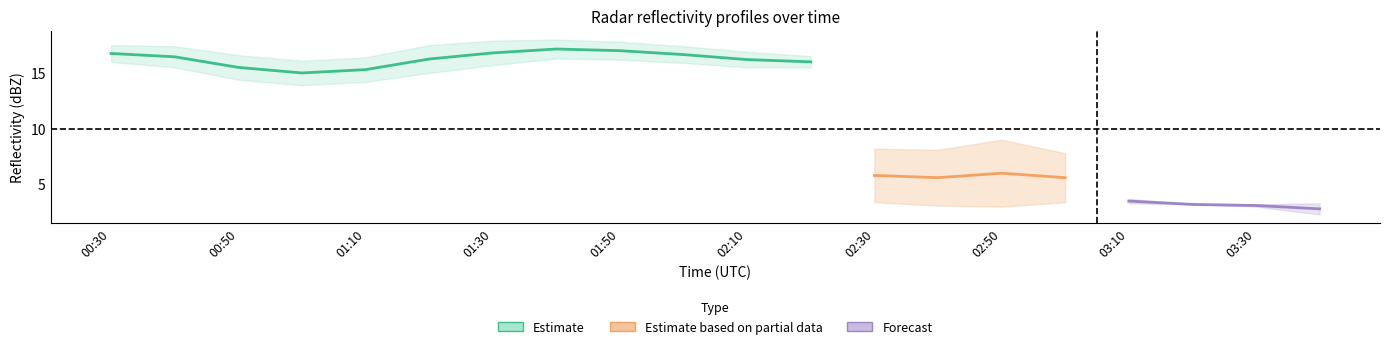

What is the difference between the 7.217 values at 2015/07/12 02:40 and 2015/07/12 01:20?

1.5